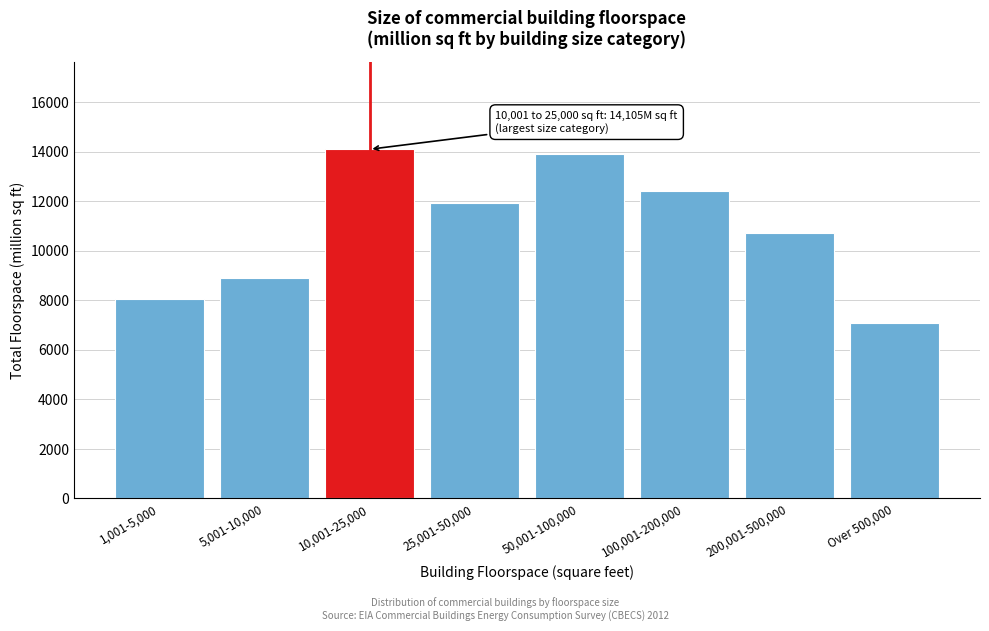

Reading left to right, extract all data points from this chart.

1,001-5,000=8041	5,001-10,000=8900	10,001-25,000=14105	25,001-50,000=11917	50,001-100,000=13918	100,001-200,000=12415	200,001-500,000=10724	Over 500,000=7074